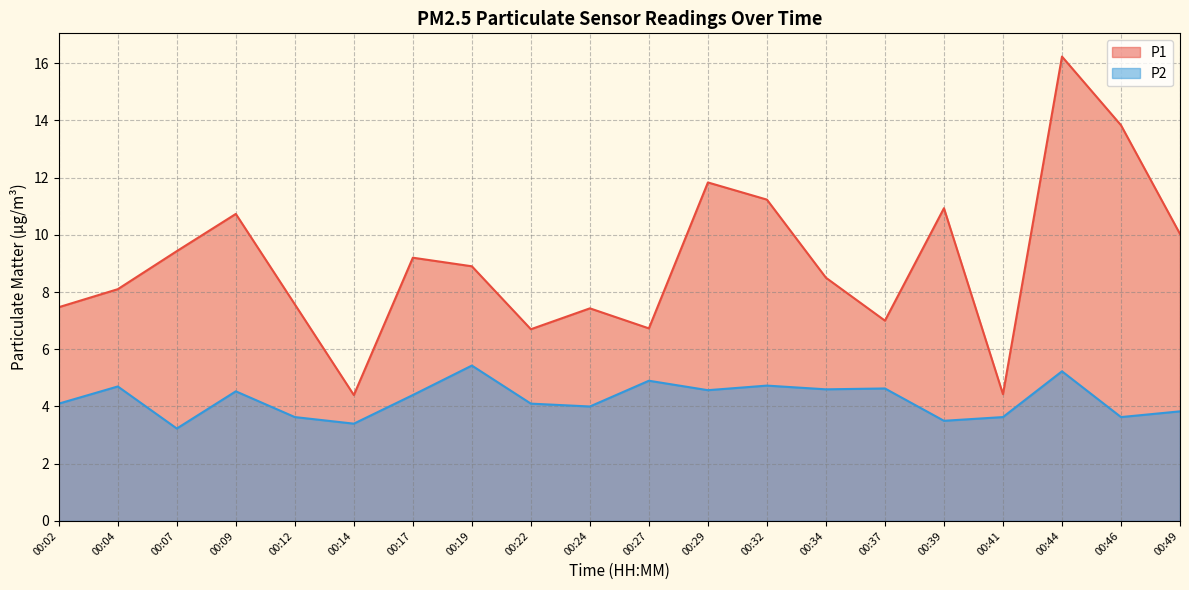

How many categories are shown in the chart?

20